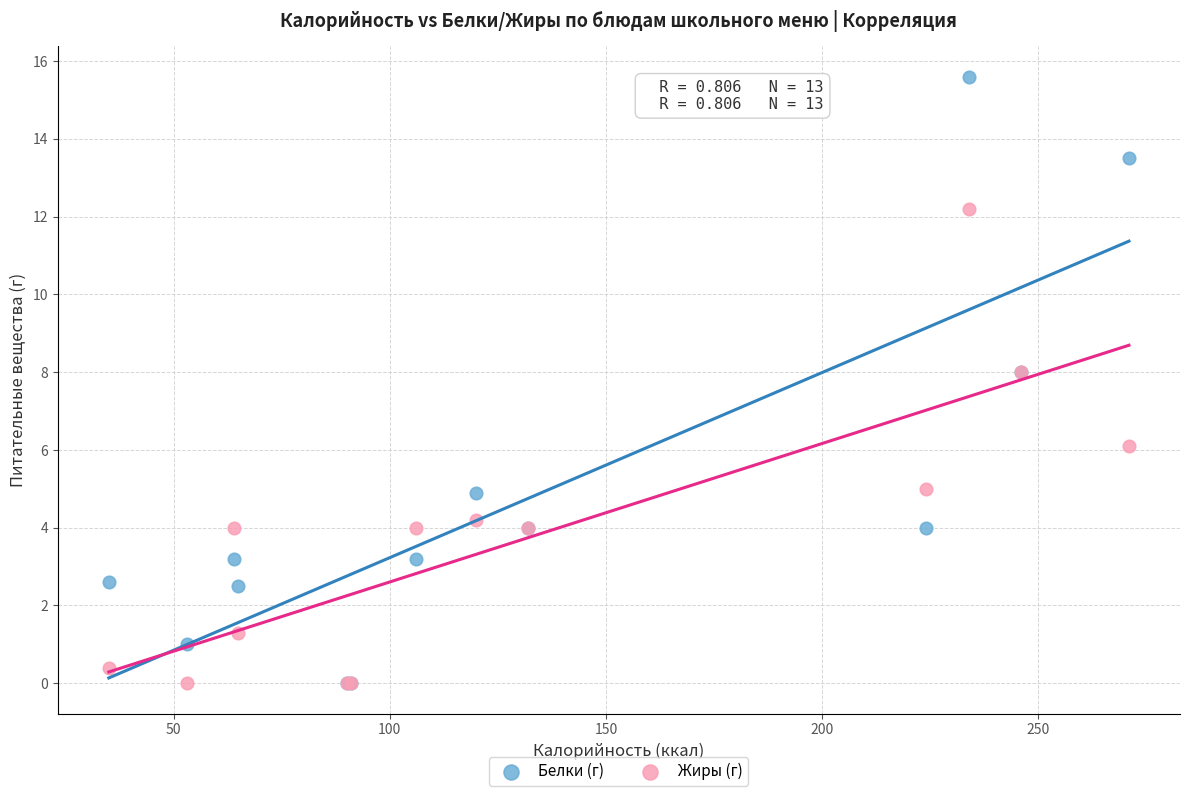

Which series reaches the maximum Y coordinate?

Белки (г)